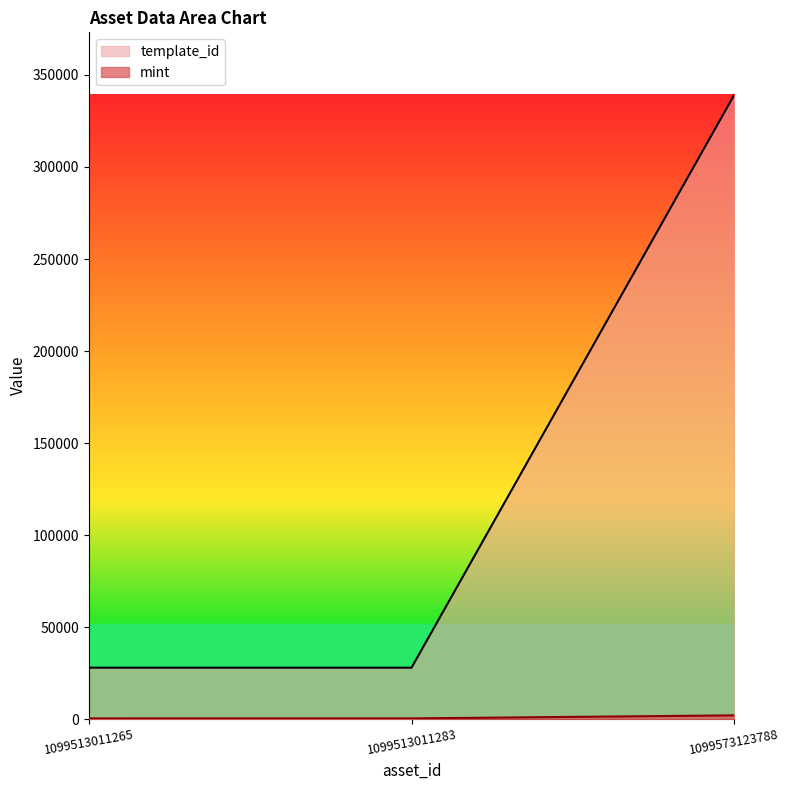

How many lines are shown in the chart?

2